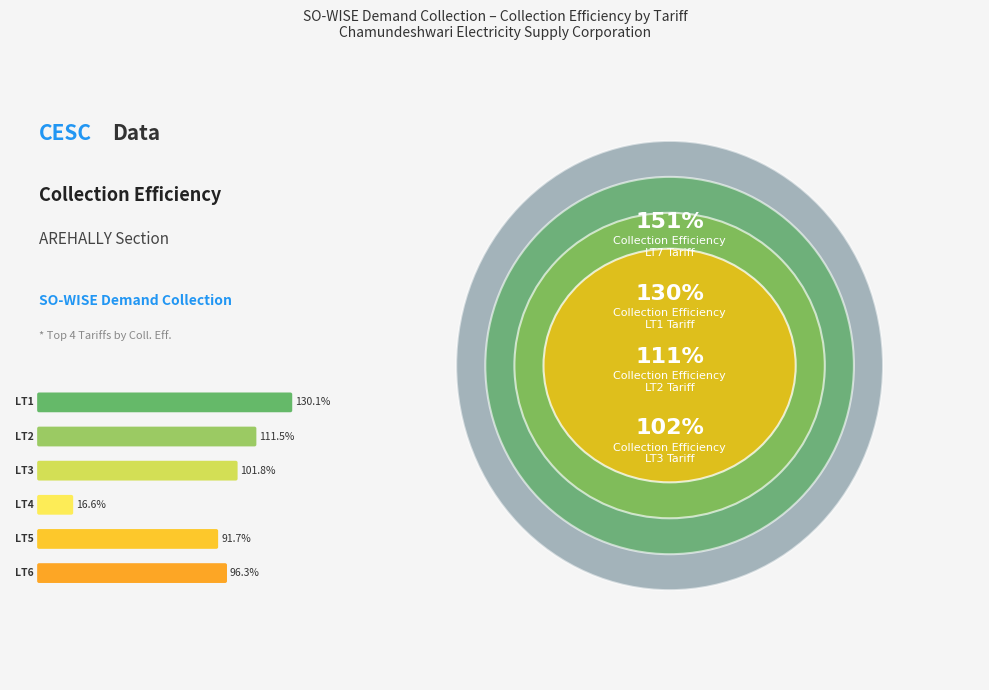

Does LT4 account for over 50% of the chart?

No